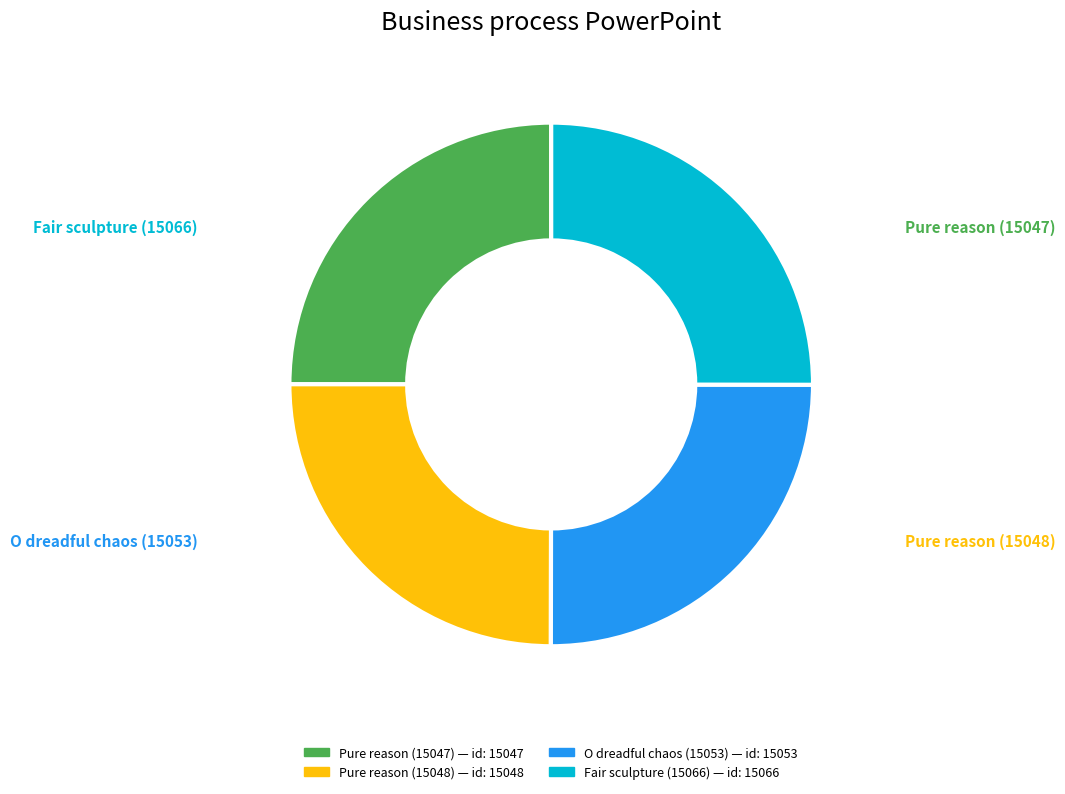

Between Fair sculpture (15066) and Pure reason (15047), which is larger?

Fair sculpture (15066)